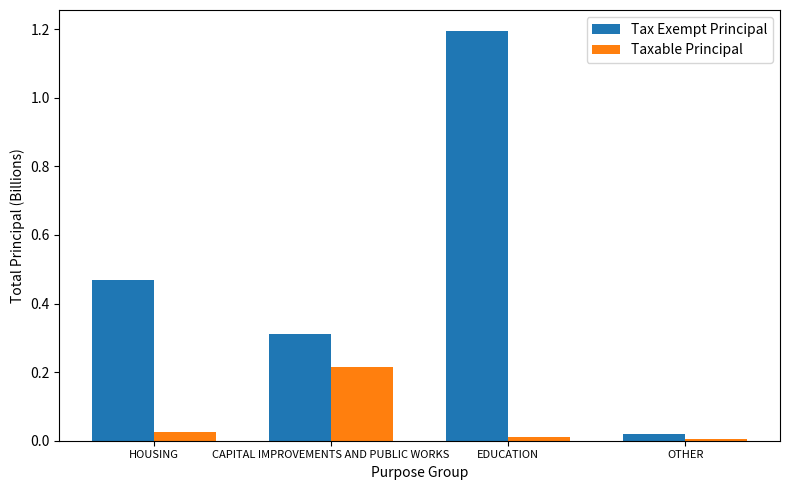

At which category is the sum across all series the highest?

EDUCATION